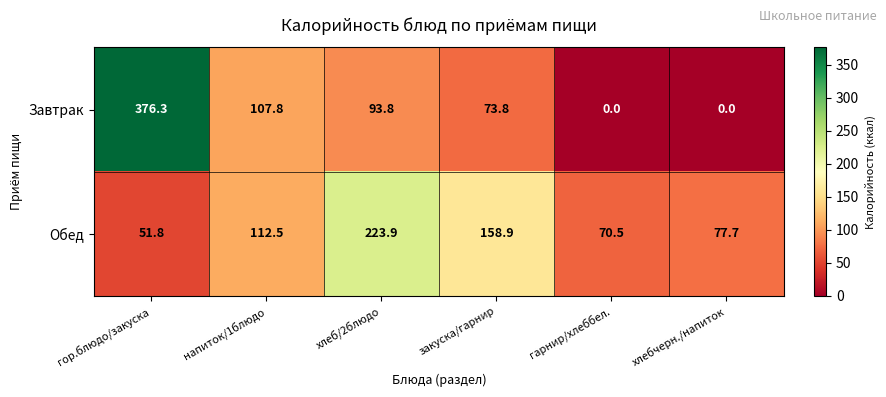

Is it true that Обед equals 70.5 at гарнир/хлеббел.?

True